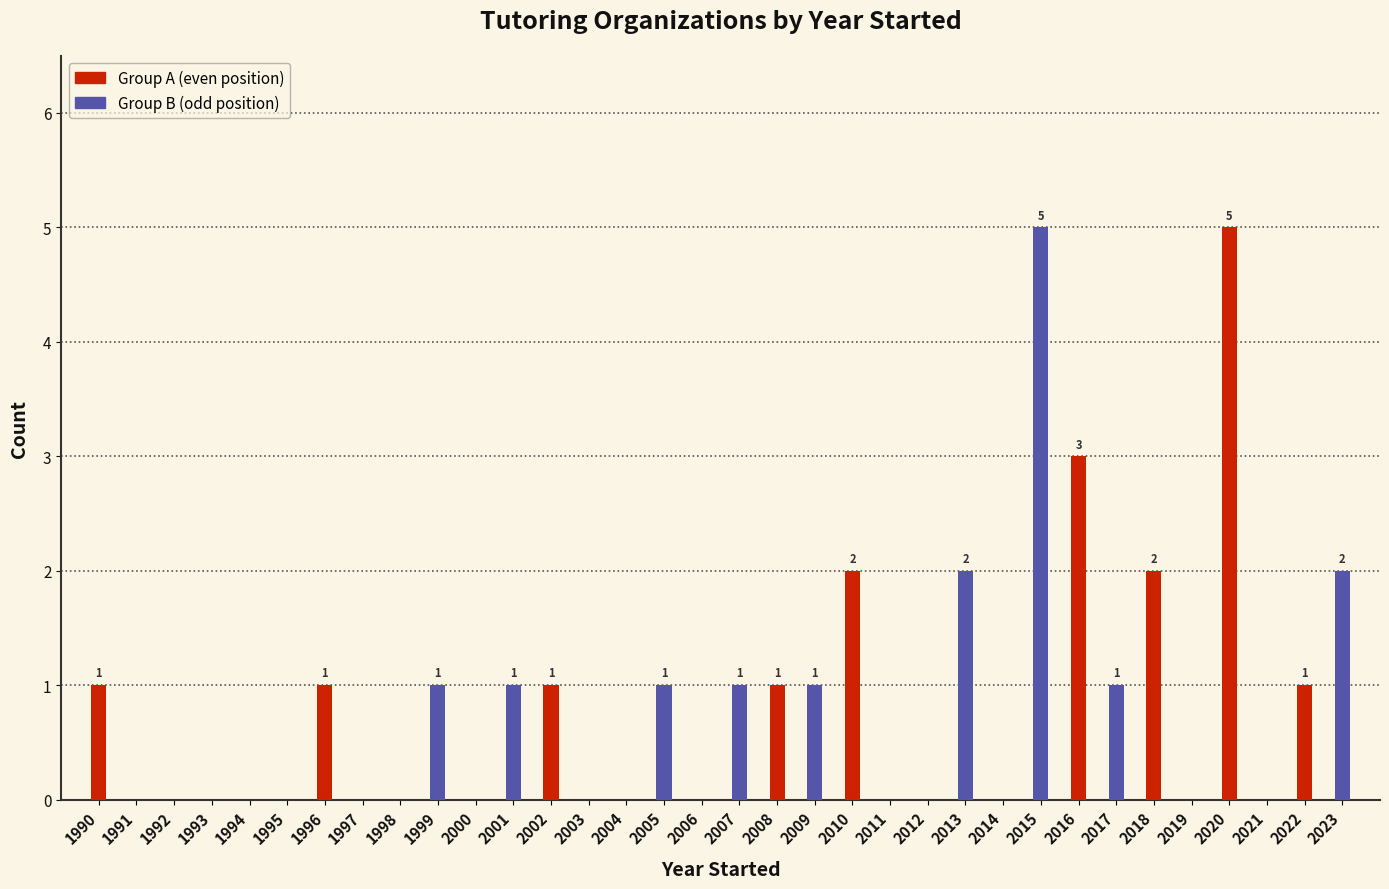

What is the maximum value shown in the chart?

5